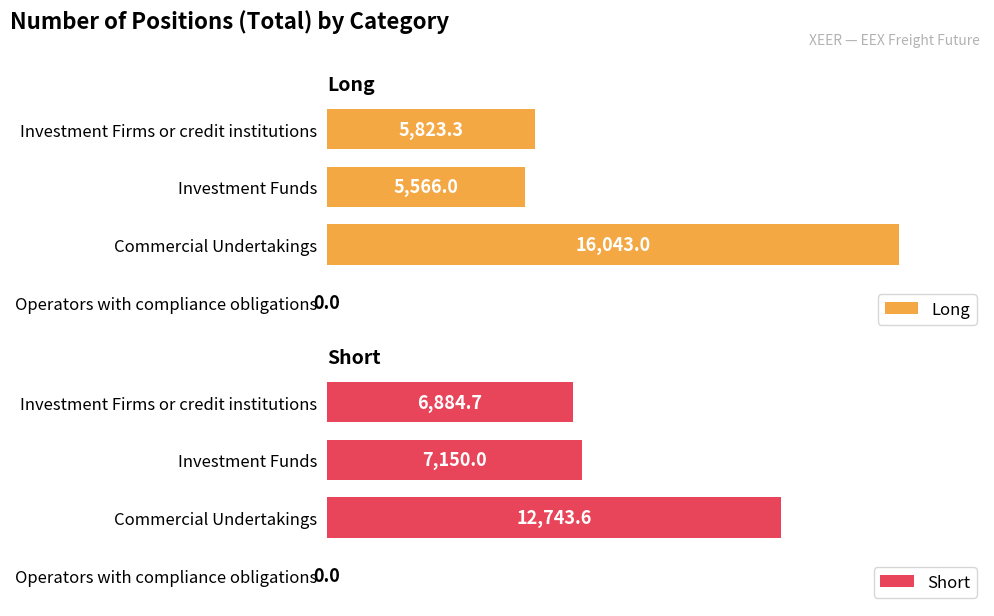

Is it true that Short equals 4492.1 at 1?

False